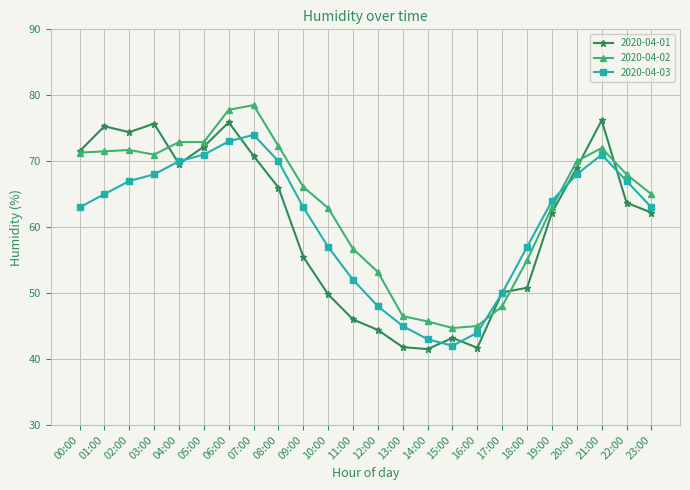

Is the value of 2020-04-02 at 22:00 greater than the value of 2020-04-03 at 17:00?

Yes